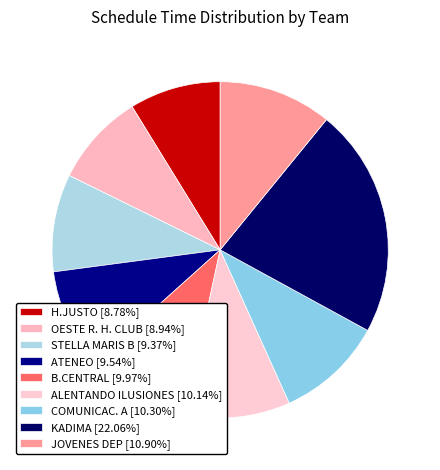

What is the smallest slice in the pie chart?

H.JUSTO